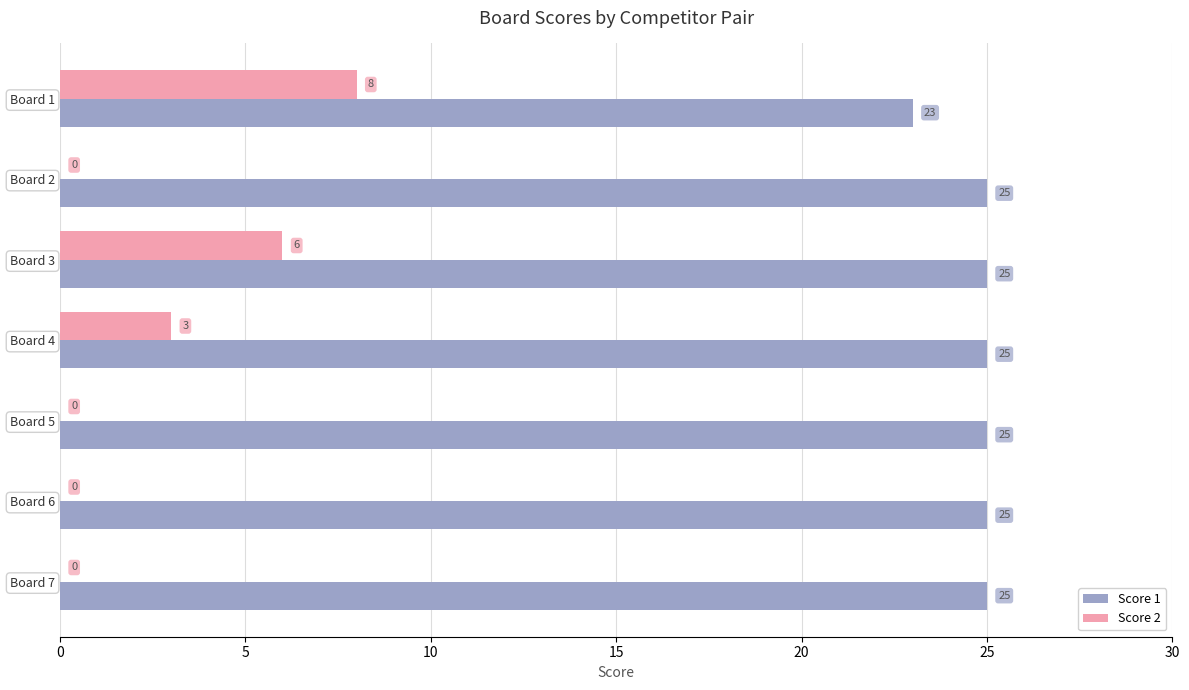

What is the total value across all series at Board 7?

25